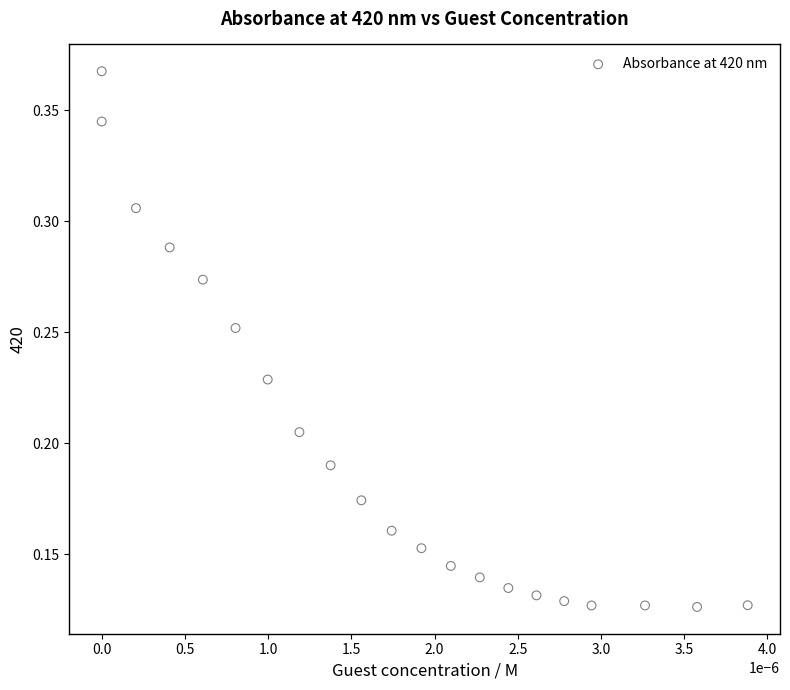

How many points are shown in the scatter plot?

21